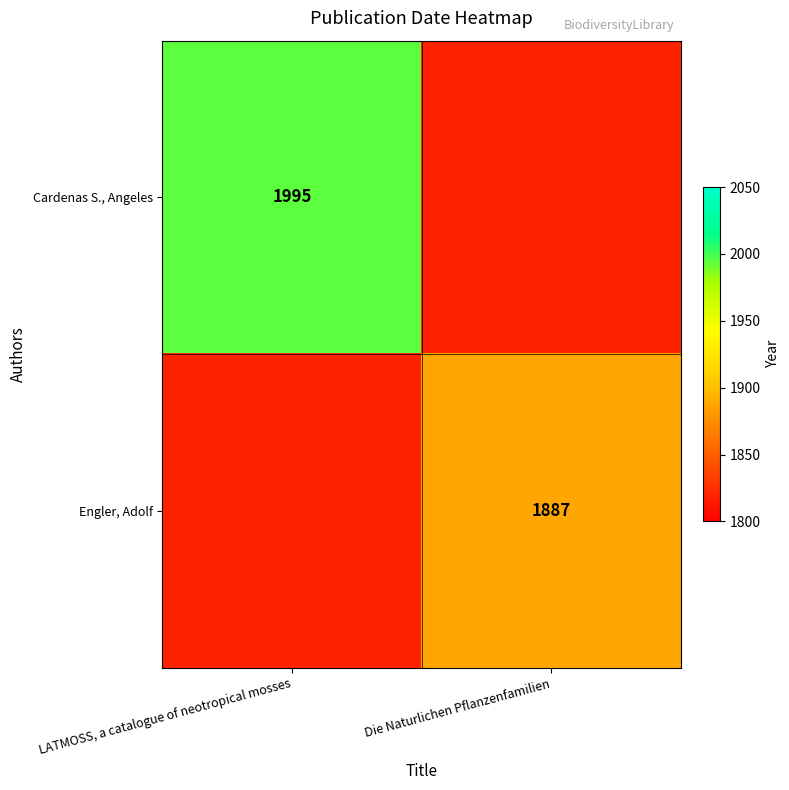

True or false: Engler, Adolf has a value of 760 at Die Naturlichen Pflanzenfamilien.

False